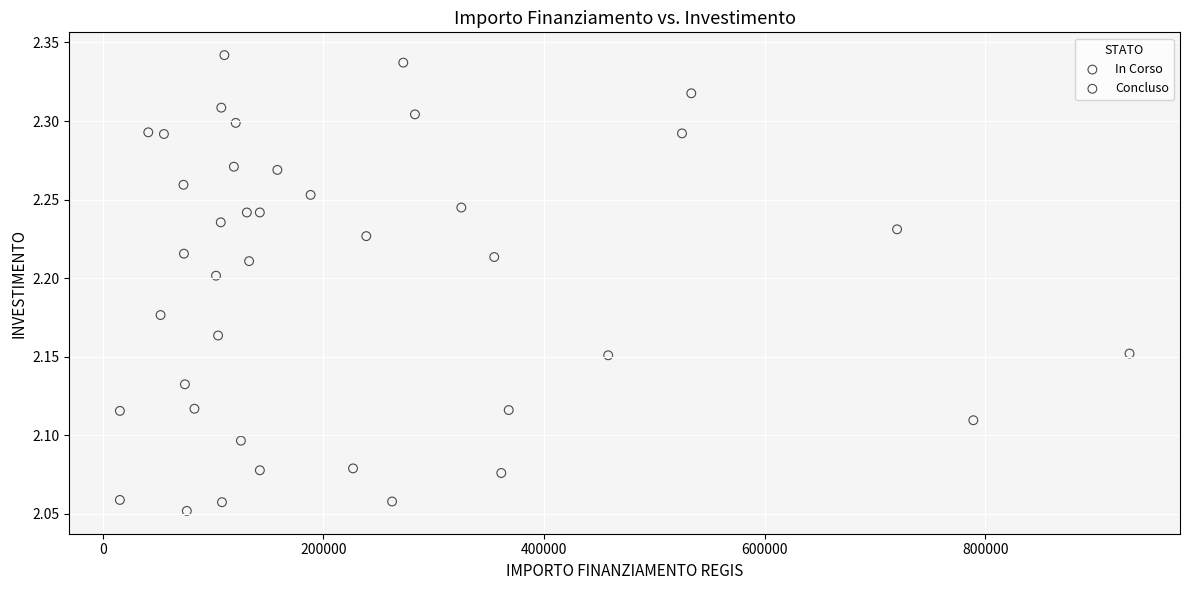

What are all the series names shown in the legend?

In Corso, Concluso